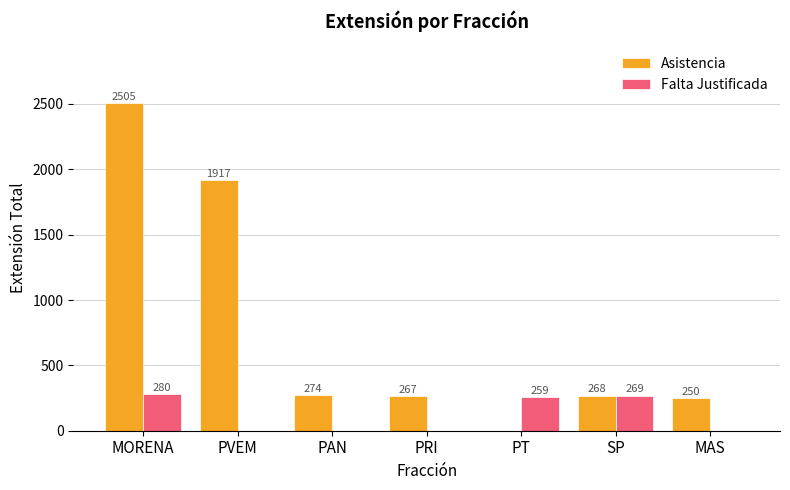

What is the sum of all Asistencia values?

5481